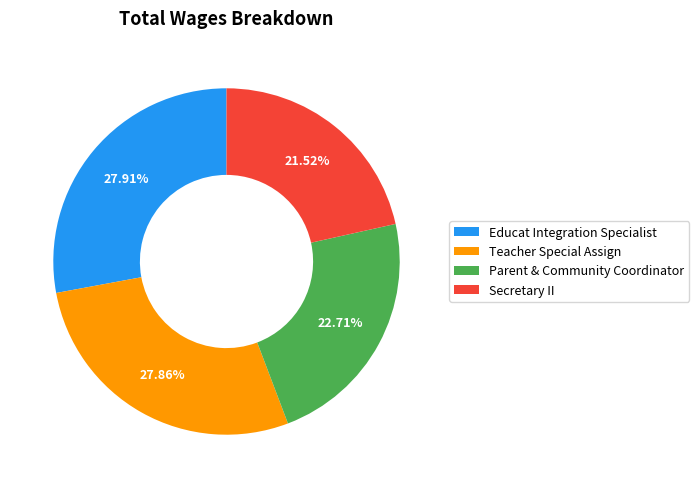

How many segments does this pie chart have?

4